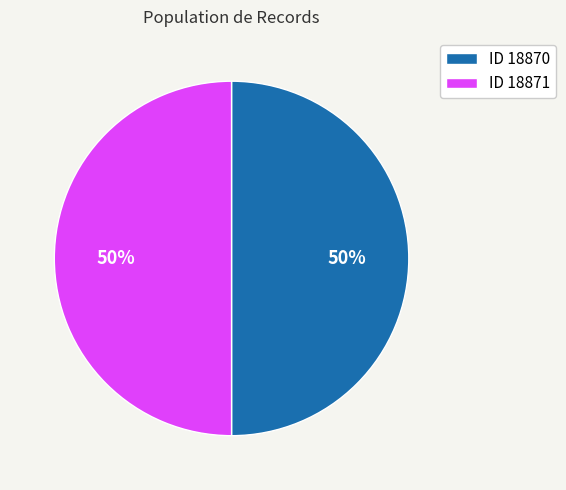

What percentage is the ID 18871 slice, to the nearest percent?

50%